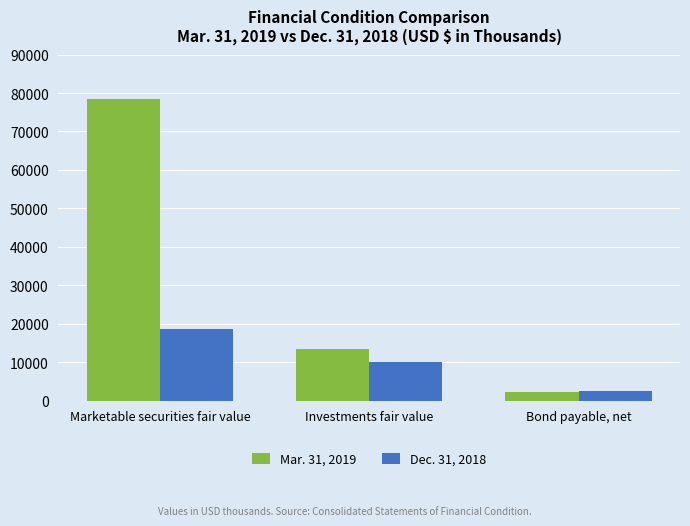

What is the difference between the maximum and minimum values in the Mar. 31, 2019 series?

76232